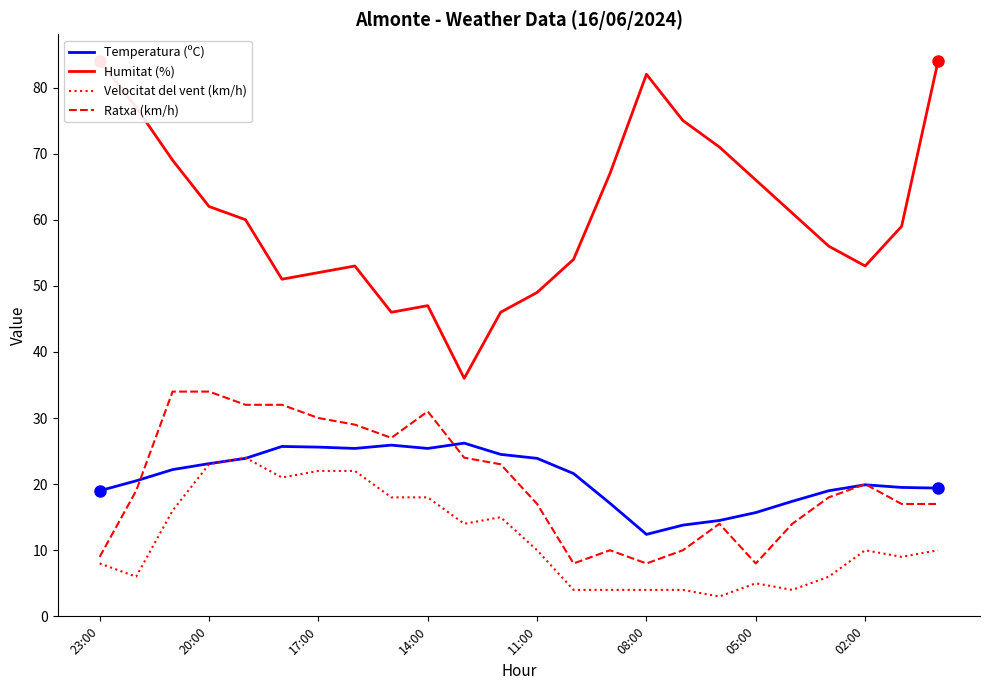

Which label corresponds to the largest value in the chart?

23:00